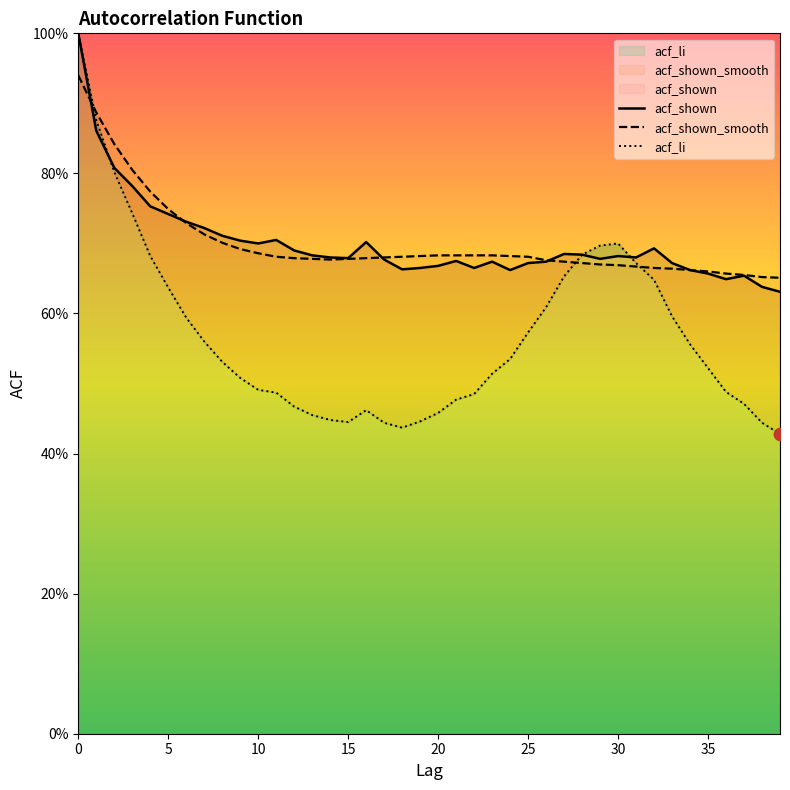

Which series reaches the minimum Y coordinate?

acf_li